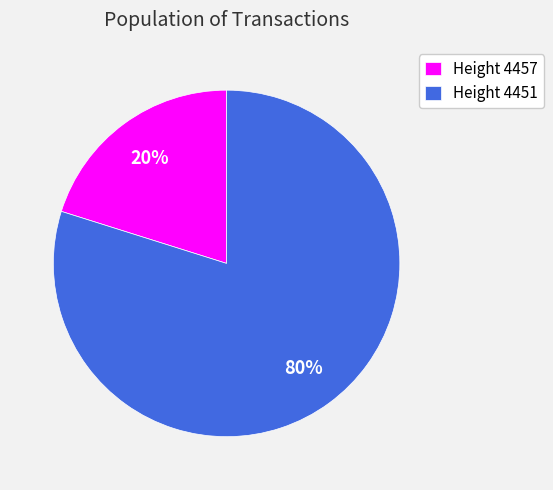

How many segments does this pie chart have?

2